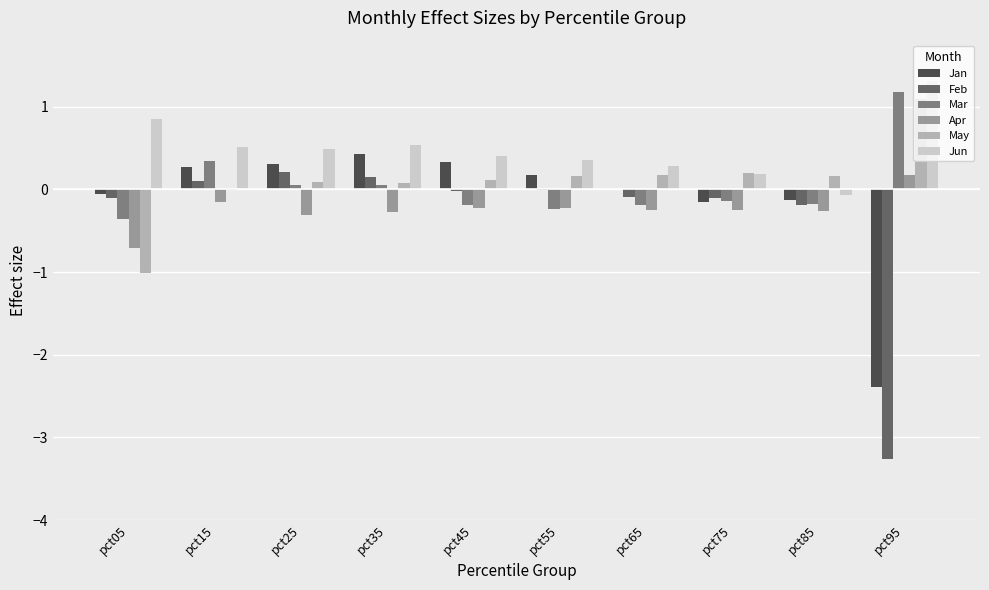

What is the sum of all Mar values?

0.4